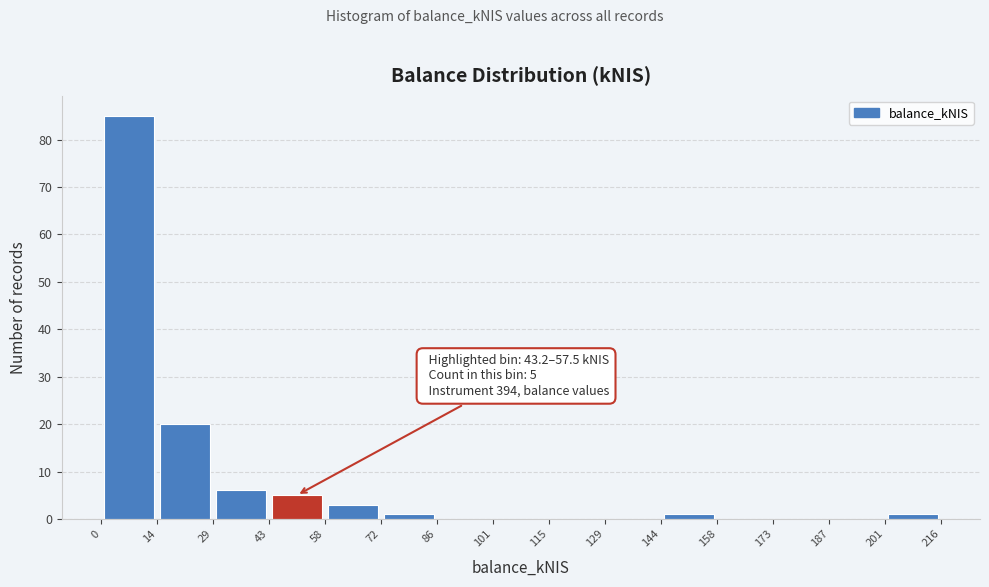

Over which range of the x-axis is the bar tallest?

0 to 14